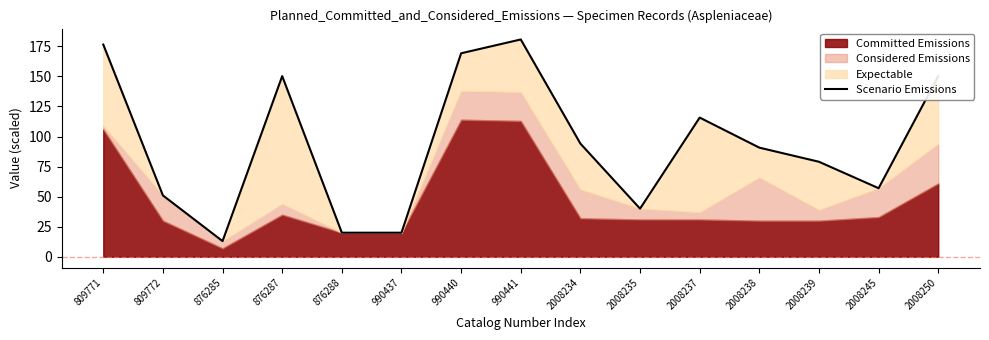

Reading left to right, what are all the values shown in this chart?

176.5	51.0	13.0	150.2	20.0	20.0	169.2	180.8	94.1	40.0	115.8	90.8	79.0	57.0	150.2